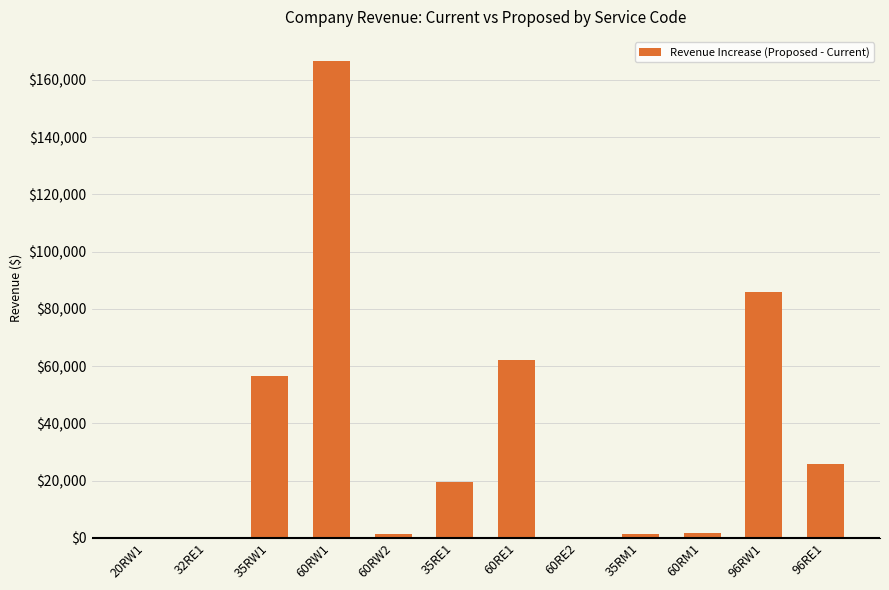

The value at 35RE1 is 30018.7. True or false?

False